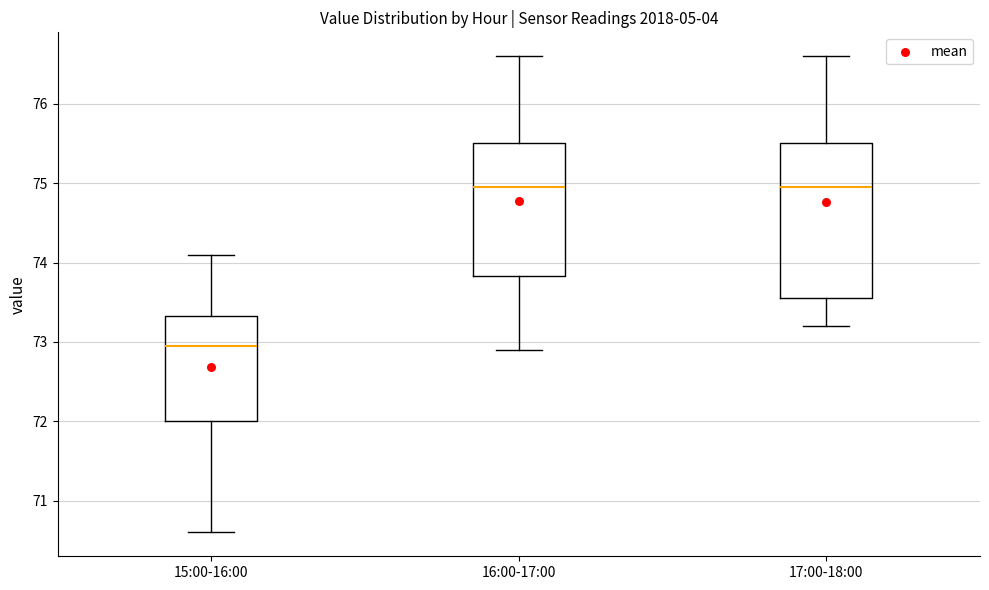

Reading left to right, transcribe this box plot: for each box, give where its median line is, the range the box spans, and where its two whiskers end, as read against the y-axis. The values are not printed on the chart, so give them approximately, as read against the axis.

15:00-16:00: median 73.0, box 72.0 to 73.3, whiskers 70.6 to 74.1
16:00-17:00: median 75.0, box 73.8 to 75.5, whiskers 72.9 to 76.6
17:00-18:00: median 75.0, box 73.6 to 75.5, whiskers 73.2 to 76.6